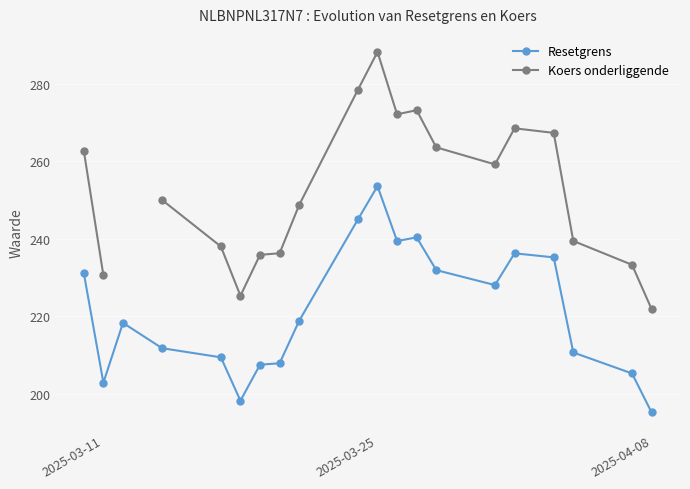

True or false: Resetgrens has more than 2 interior local peaks.

True